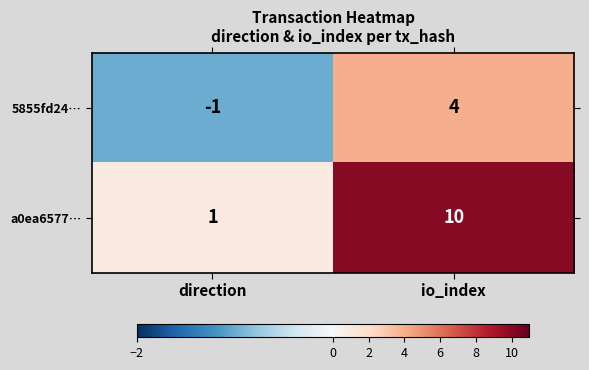

Reading left to right, transcribe all the data shown in this chart.

5855fd24…: direction=-1	io_index=4
a0ea6577…: direction=1	io_index=10